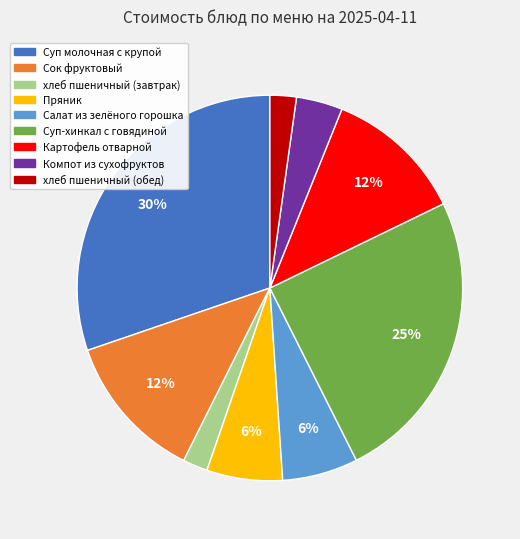

Is there any slice that represents more than half of the pie?

No